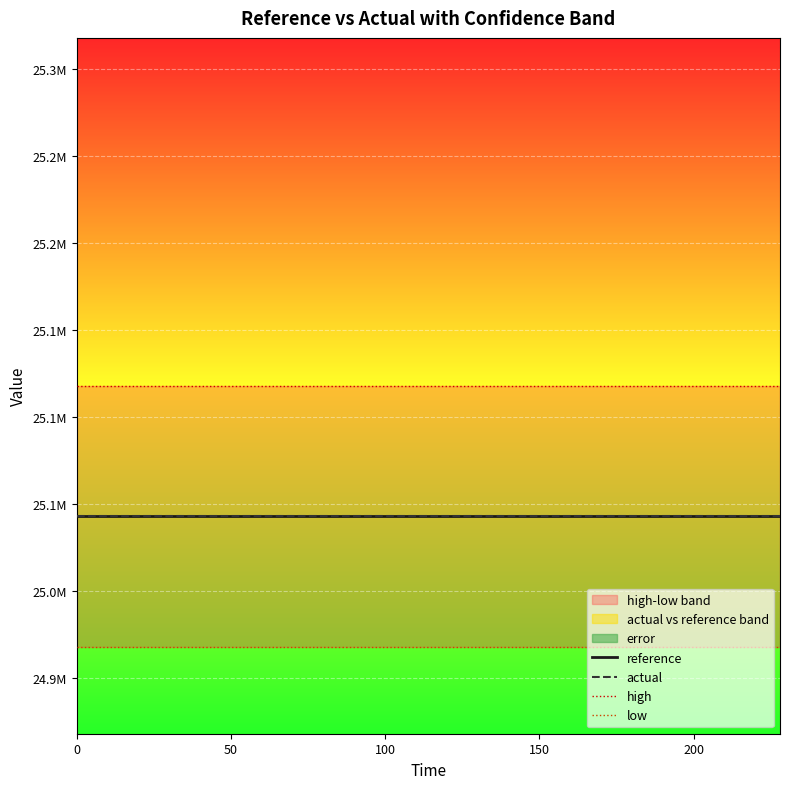

List the series in order of their peak value, lowest first.

low, actual, reference, high